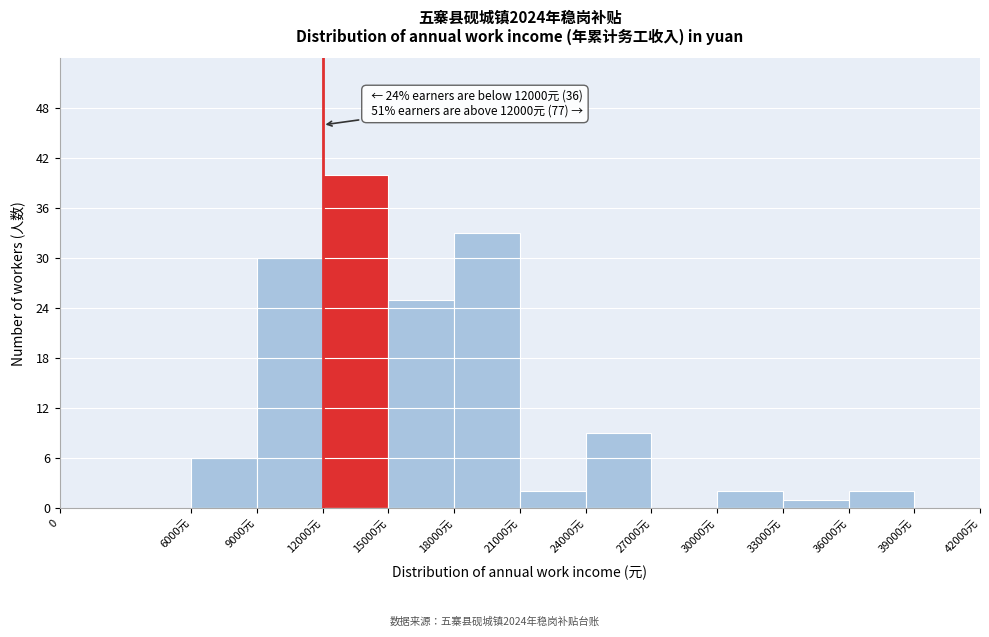

Reading left to right, transcribe all the data shown in this chart.

0=0	6000元=6	9000元=30	12000元=40	15000元=25	18000元=33	21000元=2	24000元=9	27000元=0	30000元=2	33000元=1	36000元=2	39000元=0